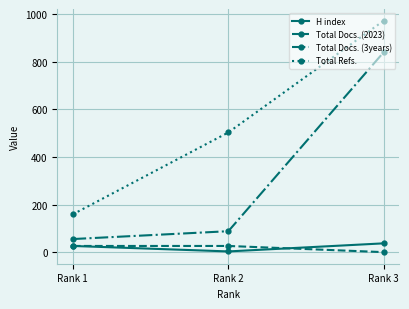

Where is Total Refs. nearest to the value 566?

Rank 2